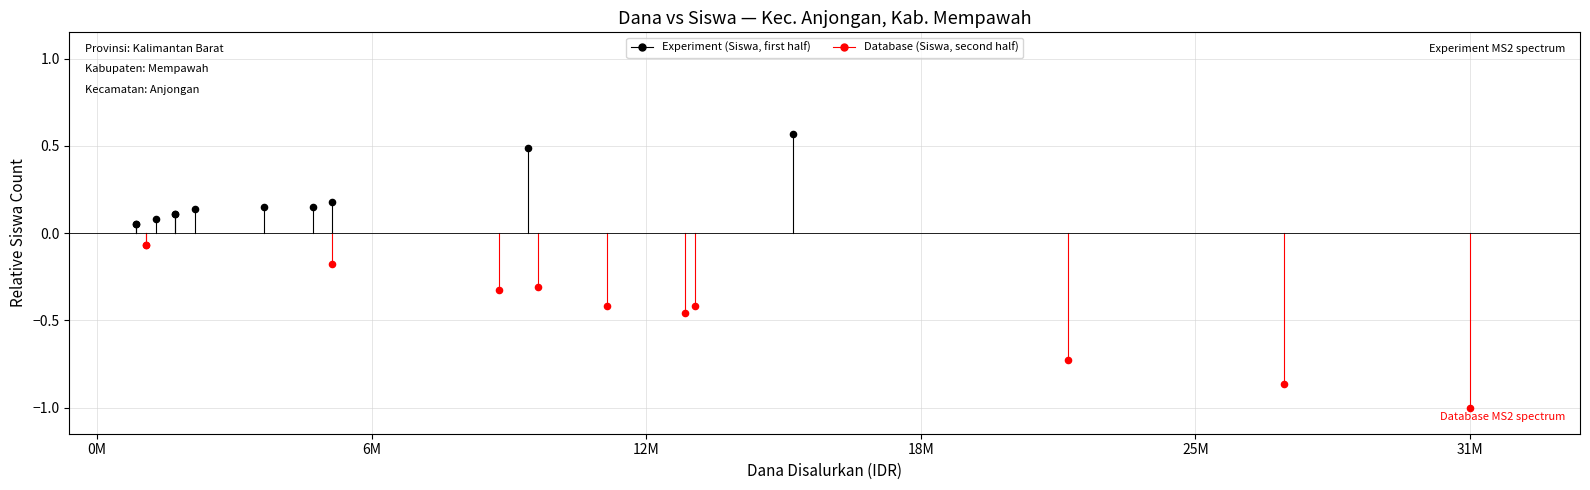

Which series contains the highest Y value?

Experiment (Siswa, first half)